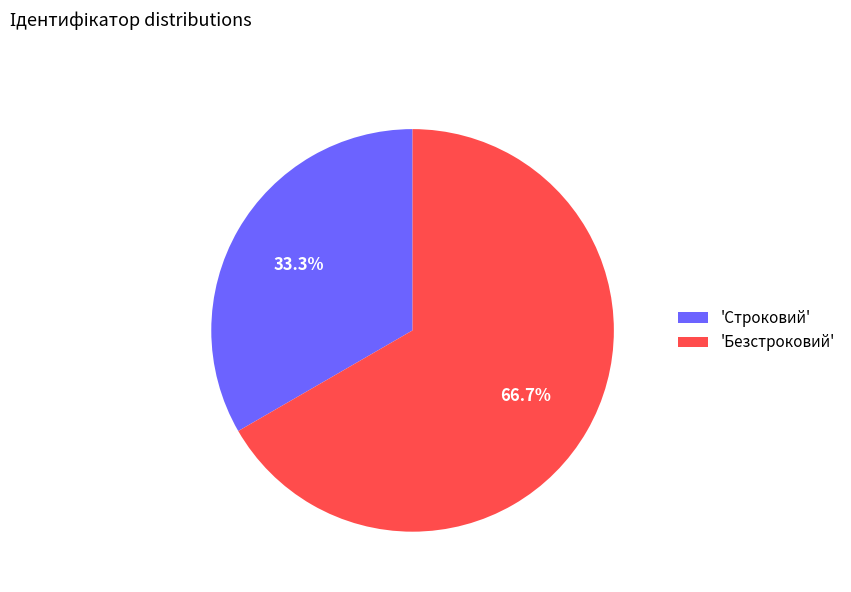

What percentage do 'Безстроковий' and 'Строковий' together represent?

100.0%